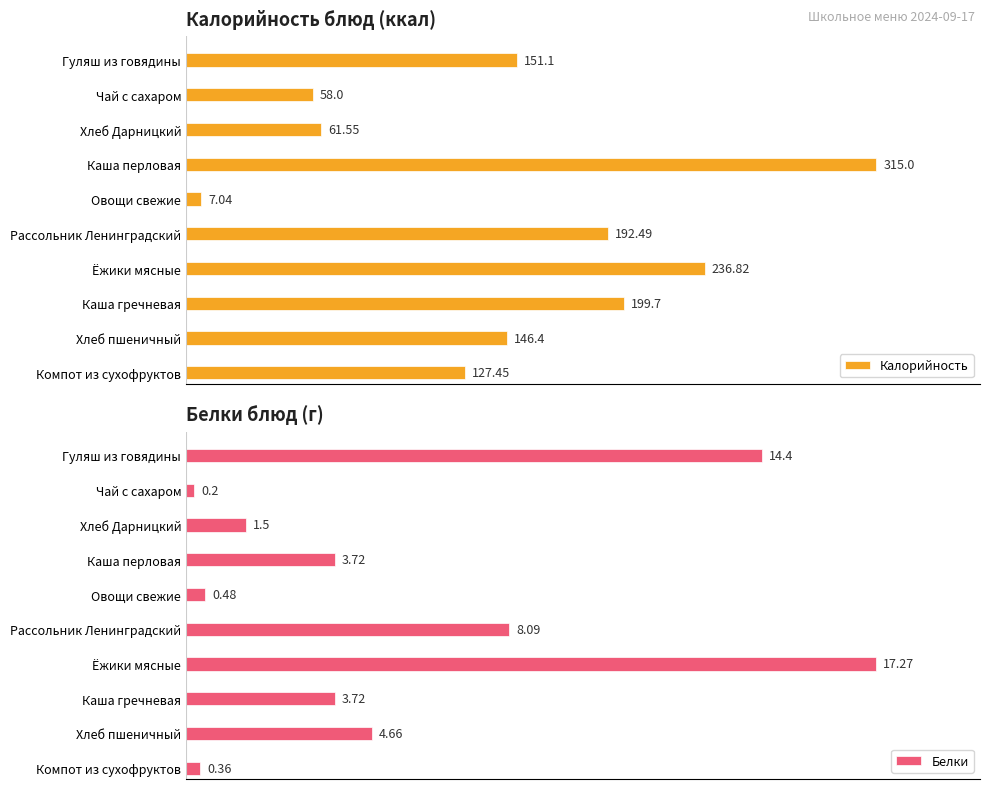

What is the minimum value for Белки?

0.2